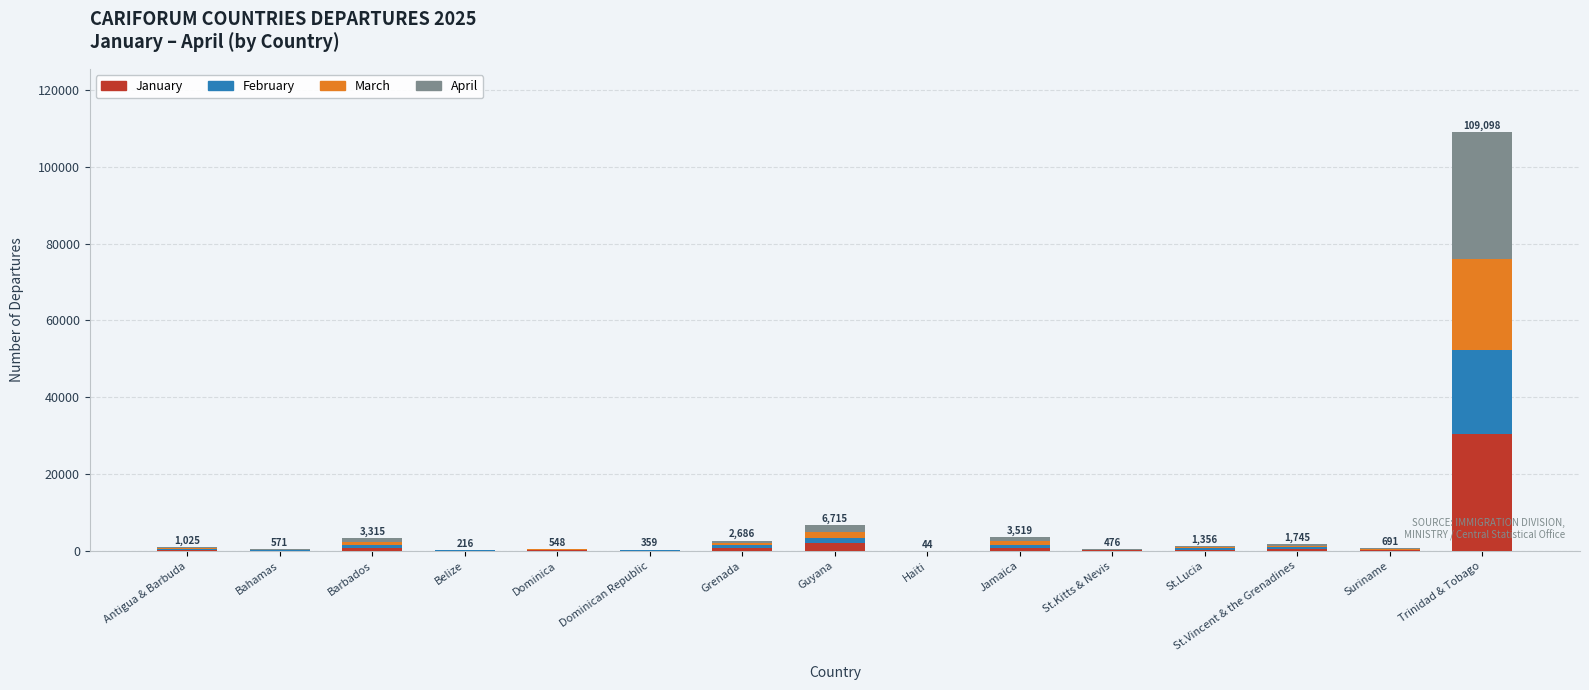

At which label does January reach its peak?

Trinidad & Tobago